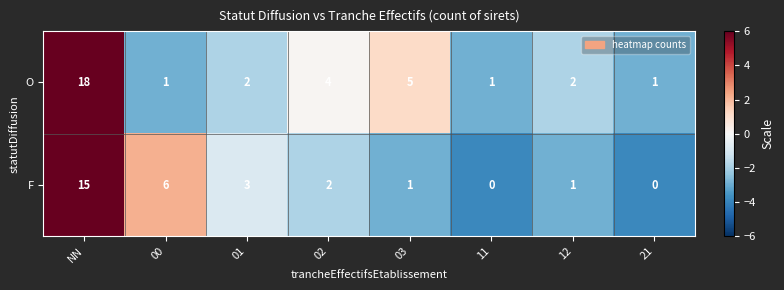

Where does the F series first go above 2?

NN